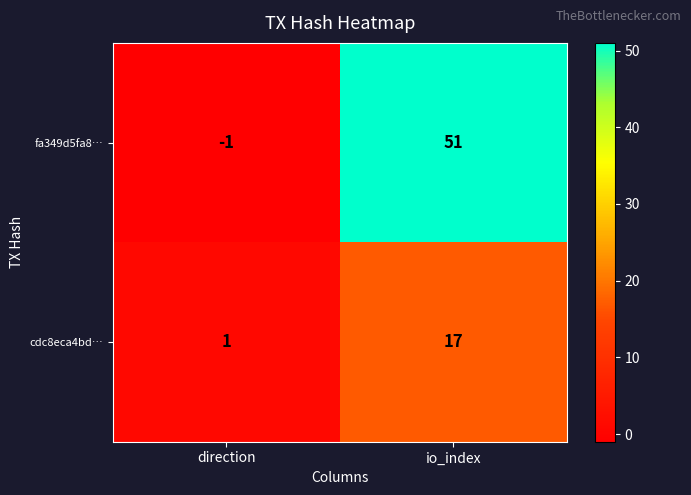

True or false: cdc8eca4bd… has a value of 1 at direction.

True